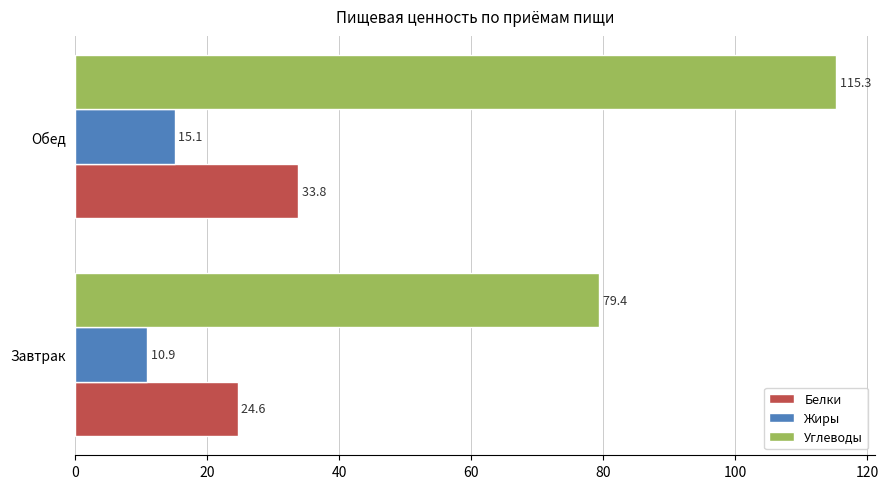

What is the smallest value displayed?

10.9